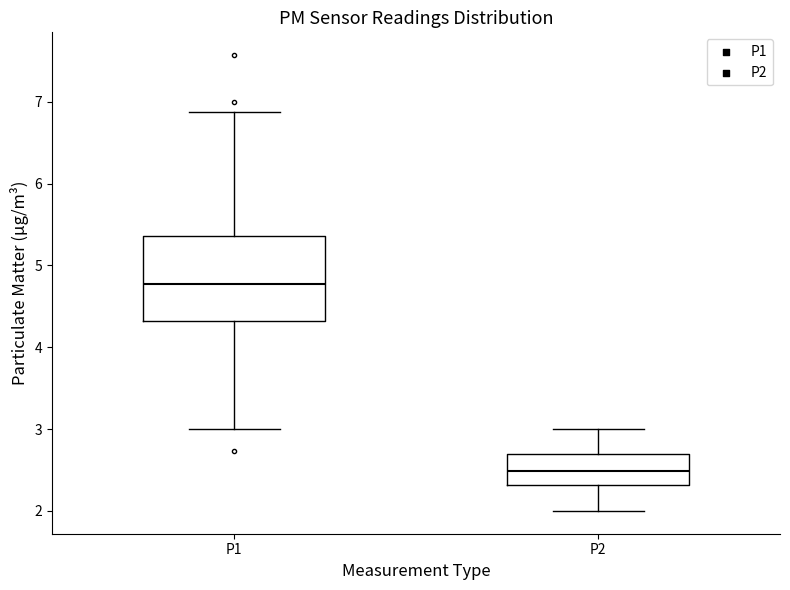

Where does the median line of the box for P1 sit on the y-axis? The values are not printed on the chart, so give them approximately, as read against the axis.

4.8